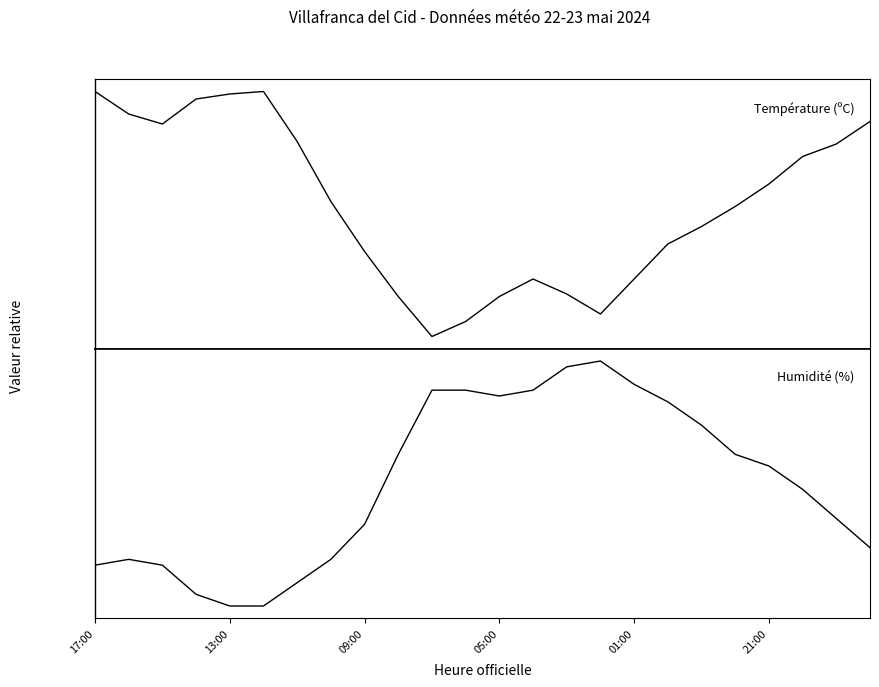

True or false: Humidité (%) and Température (ºC) cross at least once.

False